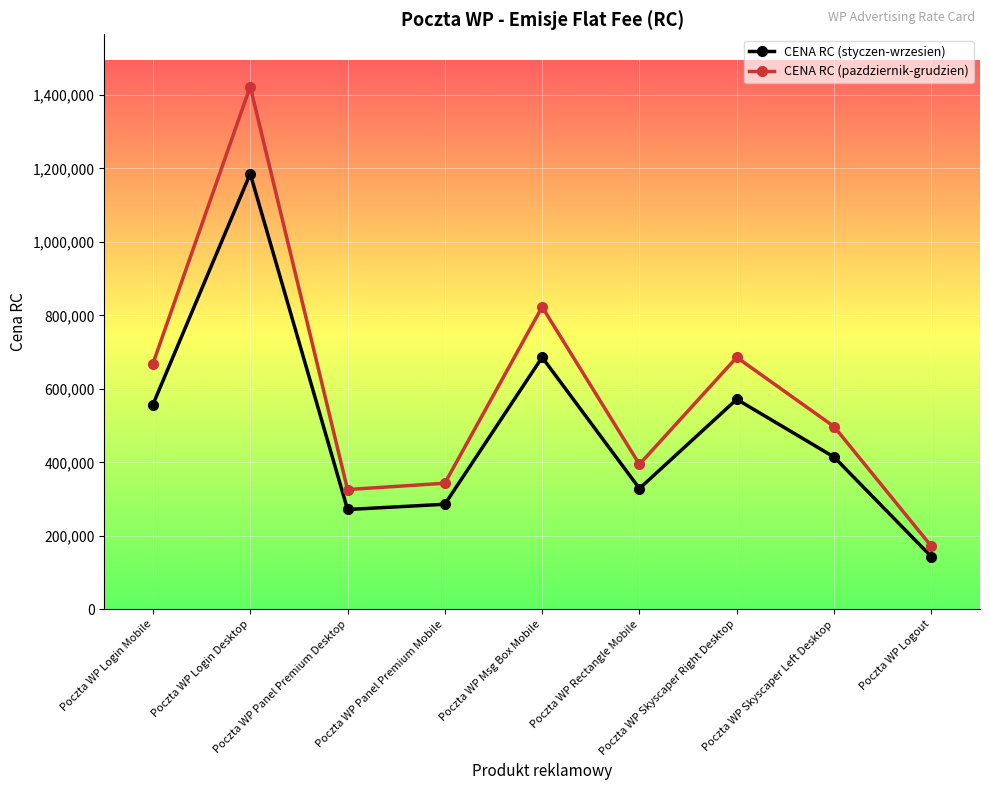

At which label does CENA RC (styczen-wrzesien) reach its minimum?

Poczta WP Logout